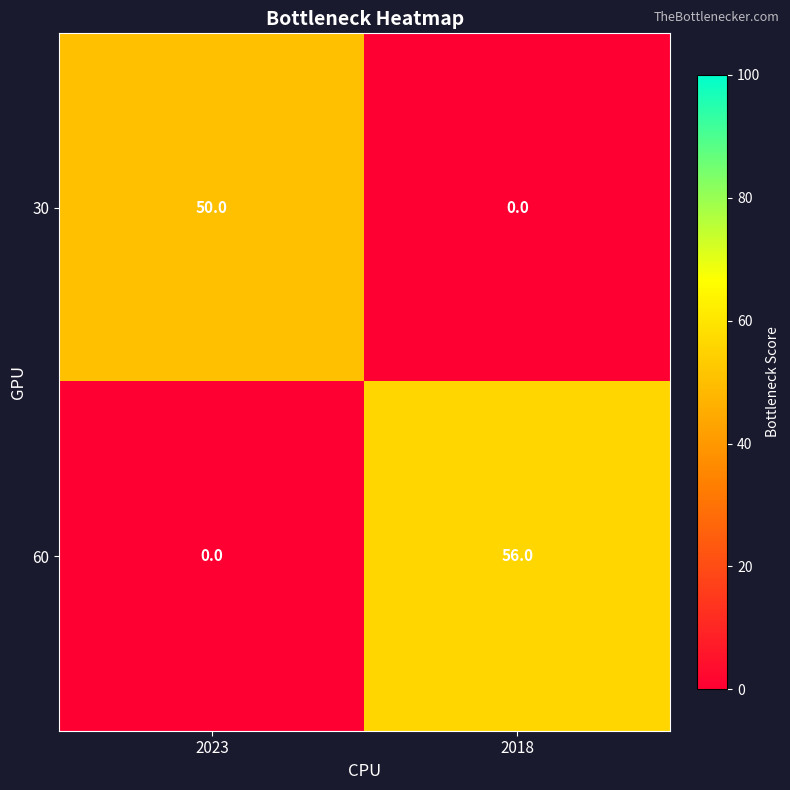

What is the difference between the 60 values at 2018 and 2023?

56